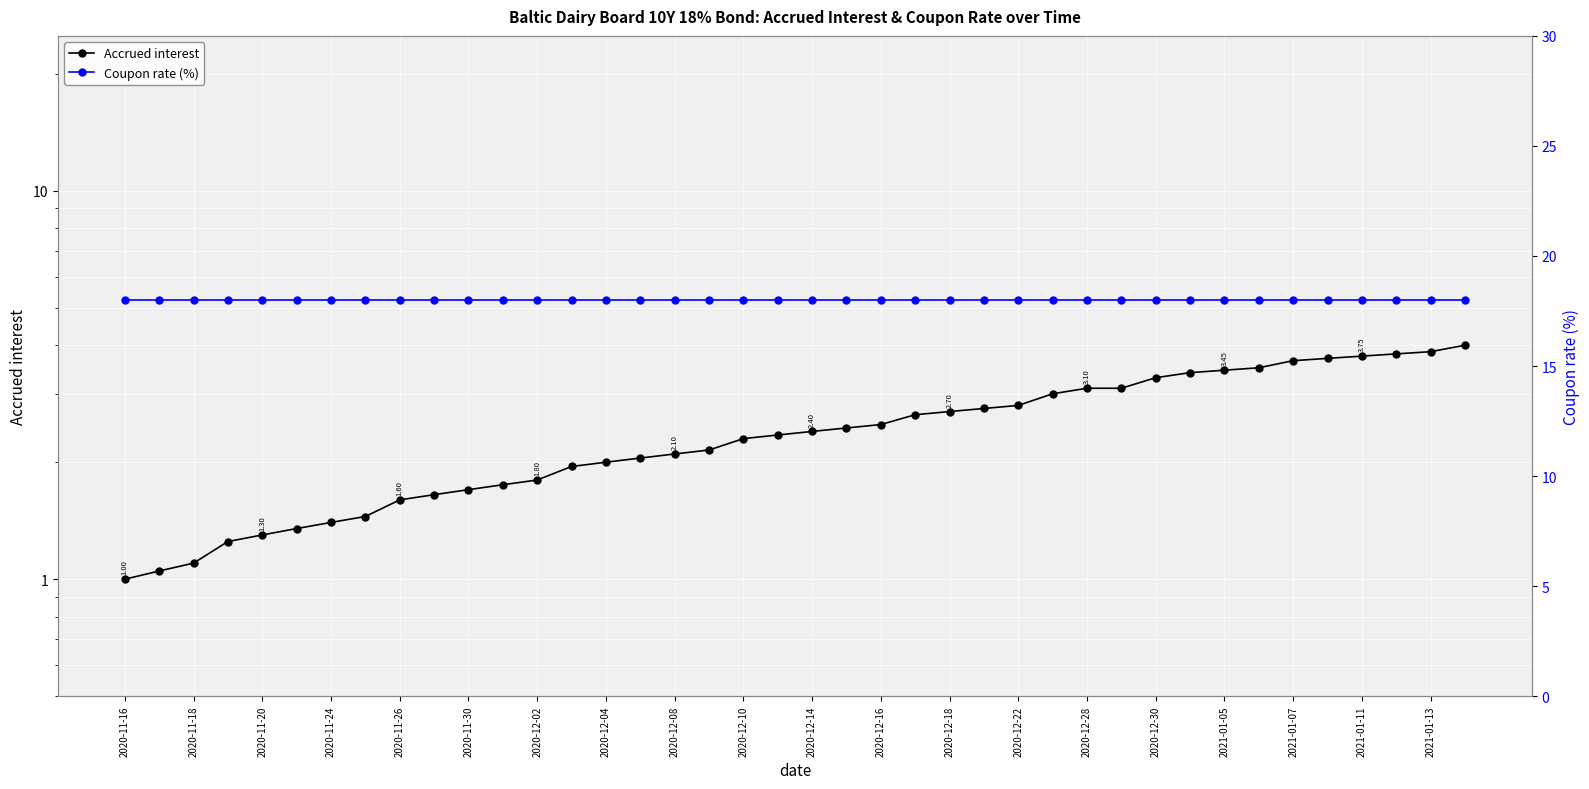

The Accrued interest series shows 1.0 at 37. True or false?

False